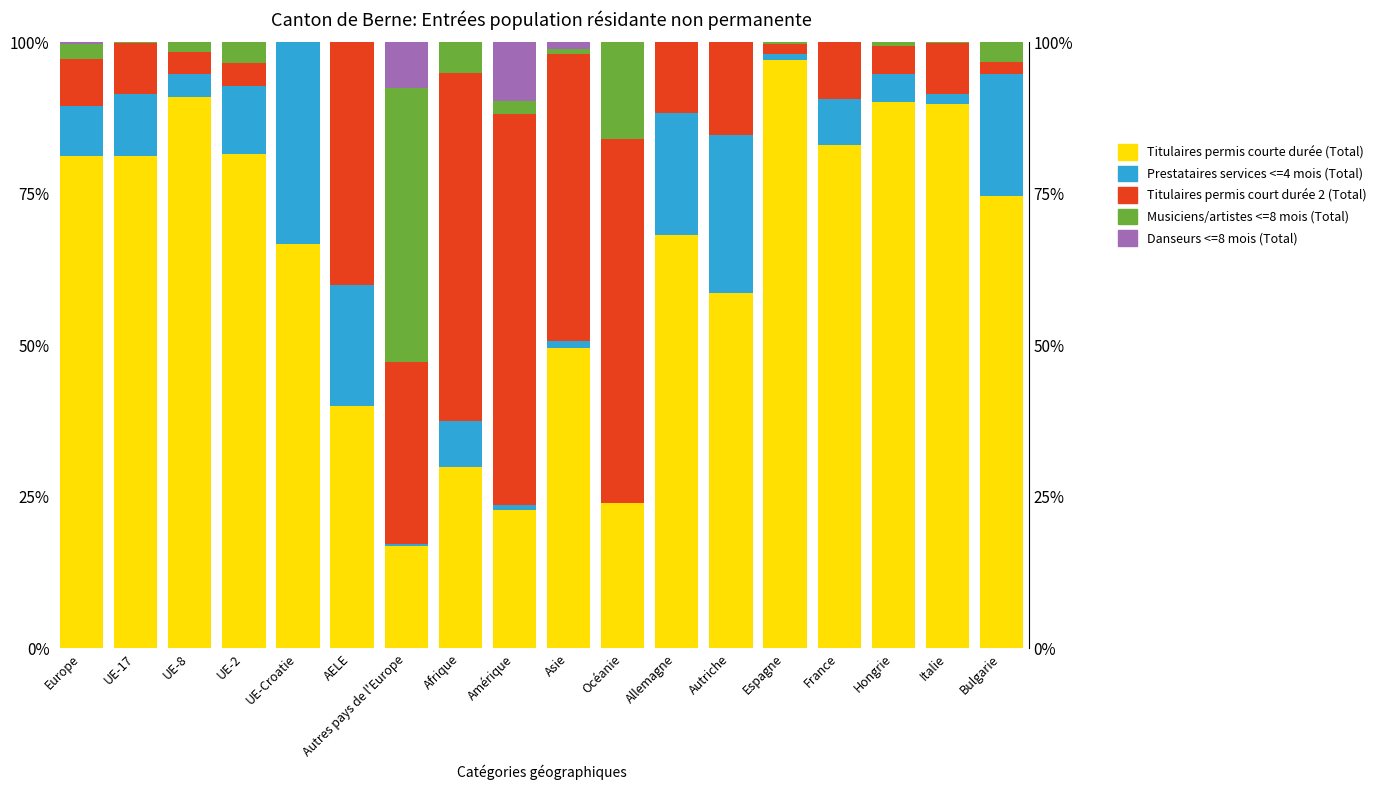

What is the sum of the Titulaires permis courte durée (Total) values at Autres pays de l'Europe and Afrique?

46.8